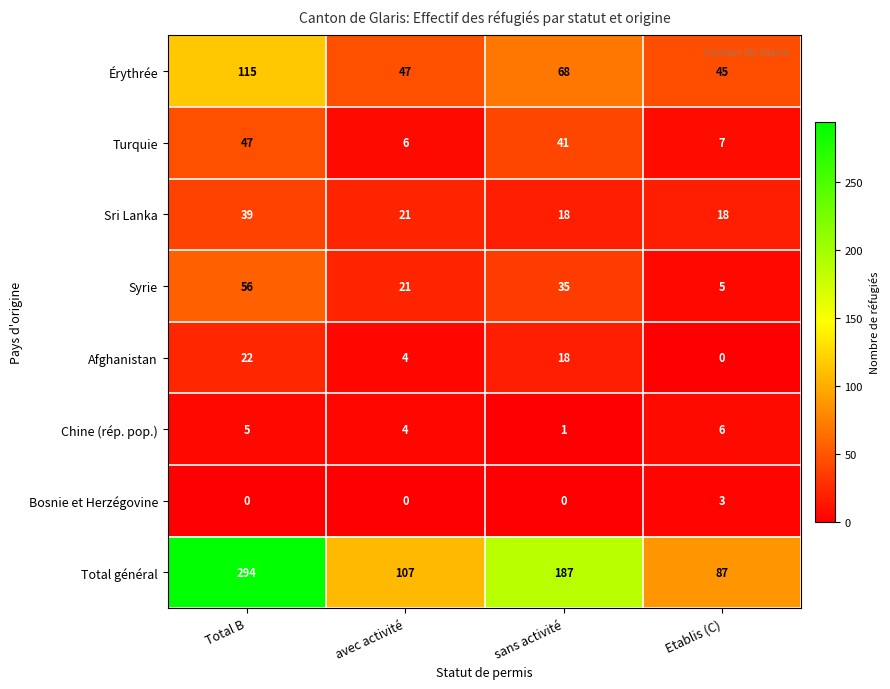

Where does the Total général series first go above 187?

Total B